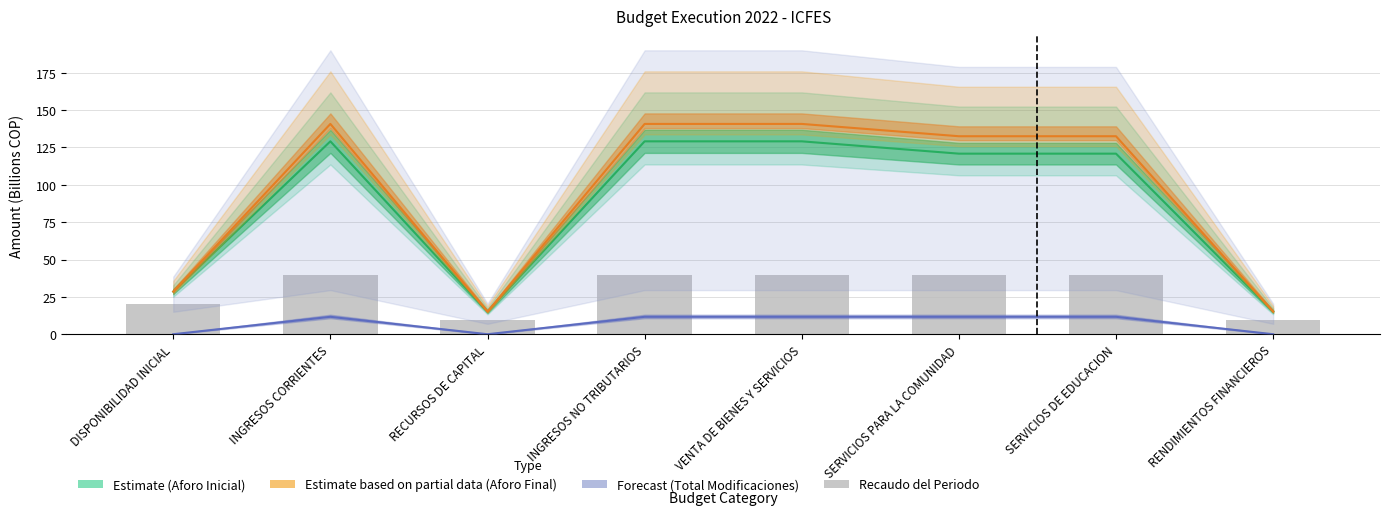

List the labels in order of Total Modificaciones (Forecast) value, largest first.

INGRESOS CORRIENTES, INGRESOS NO TRIBUTARIOS, VENTA DE BIENES Y SERVICIOS, SERVICIOS PARA LA COMUNIDAD, SERVICIOS DE EDUCACION, DISPONIBILIDAD INICIAL, RECURSOS DE CAPITAL, RENDIMIENTOS FINANCIEROS